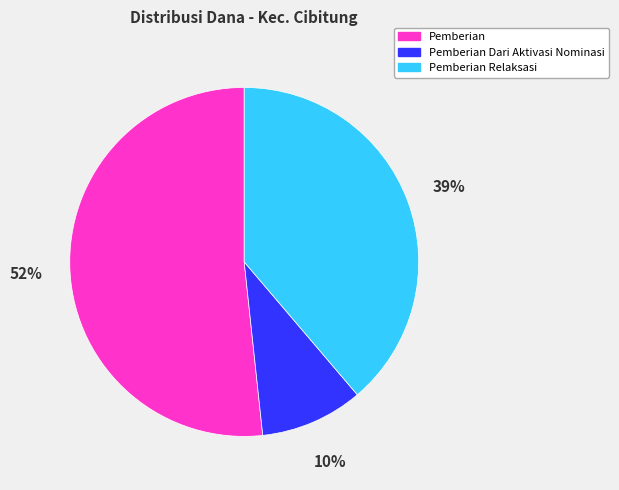

Is there a majority slice in this chart?

Yes